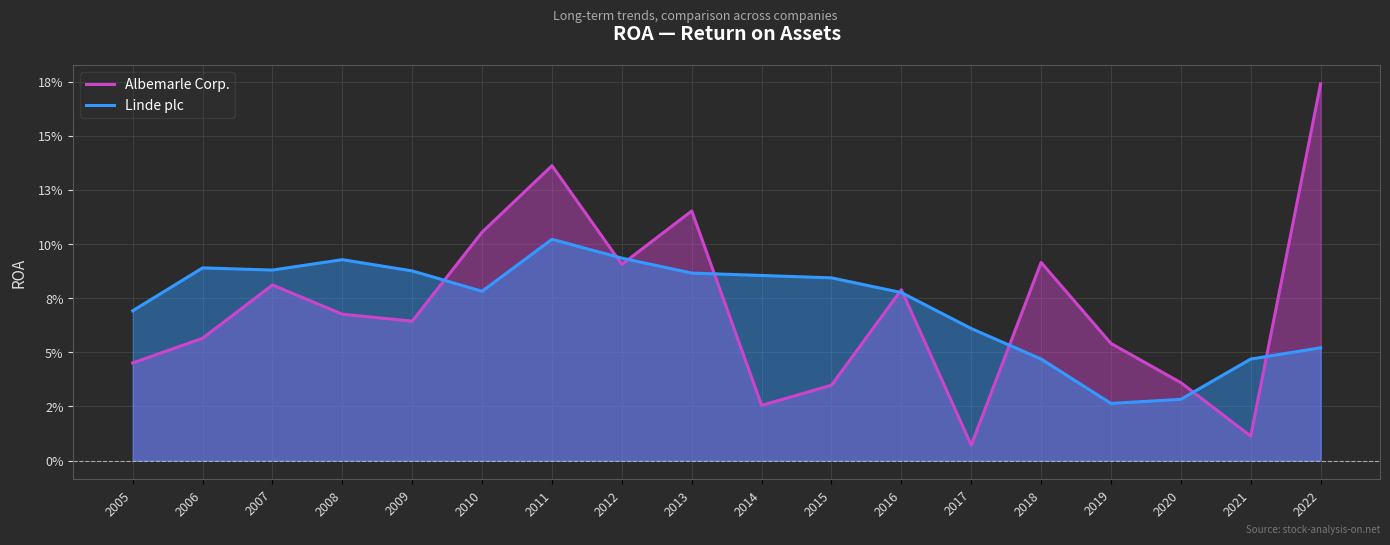

What is the approximate value of Linde plc at 2010?

0.1